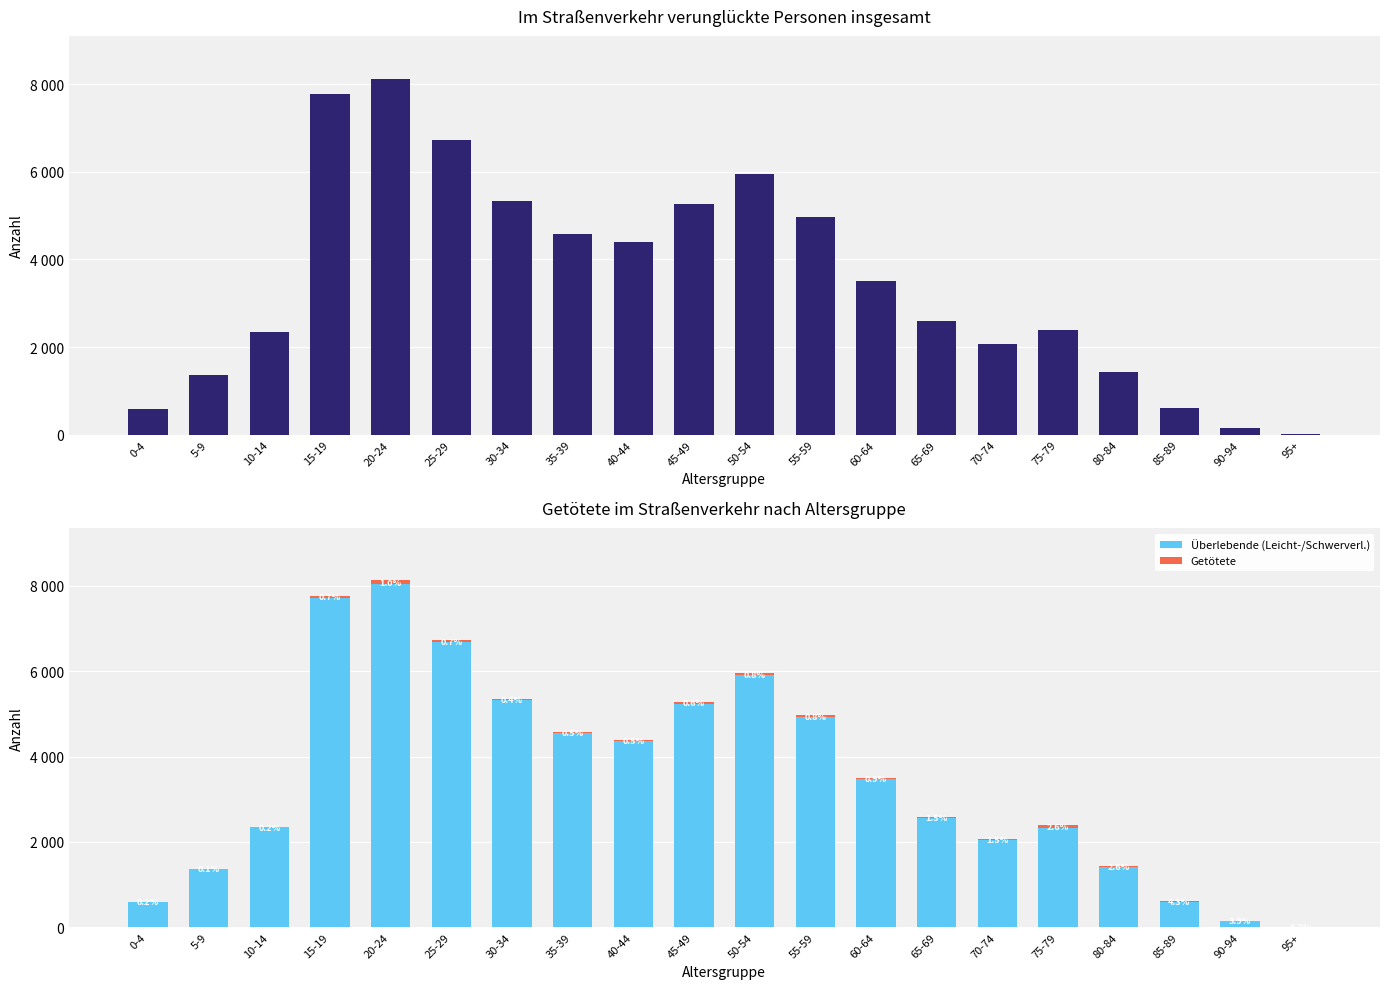

Which series has the largest total across all categories?

Insgesamt